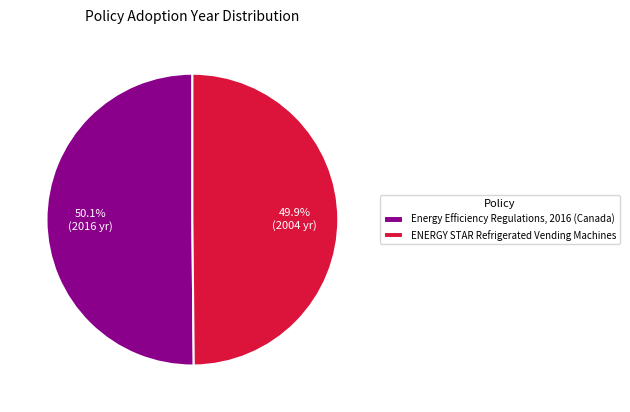

Rank the categories by value from lowest to highest.

ENERGY STAR Refrigerated Vending Machines, Energy Efficiency Regulations, 2016 (Canada)